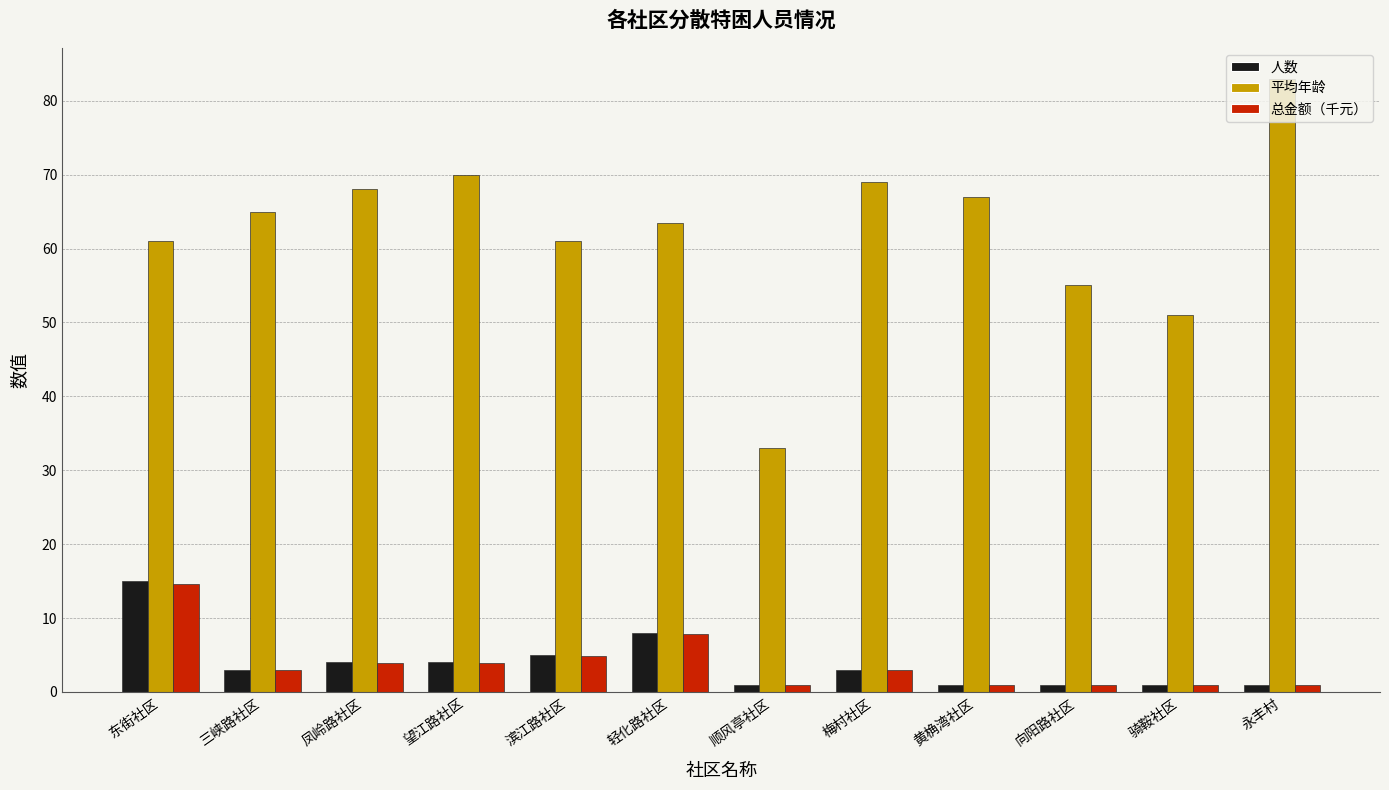

What is the spread (max minus min) of values at 向阳路社区?

54.0